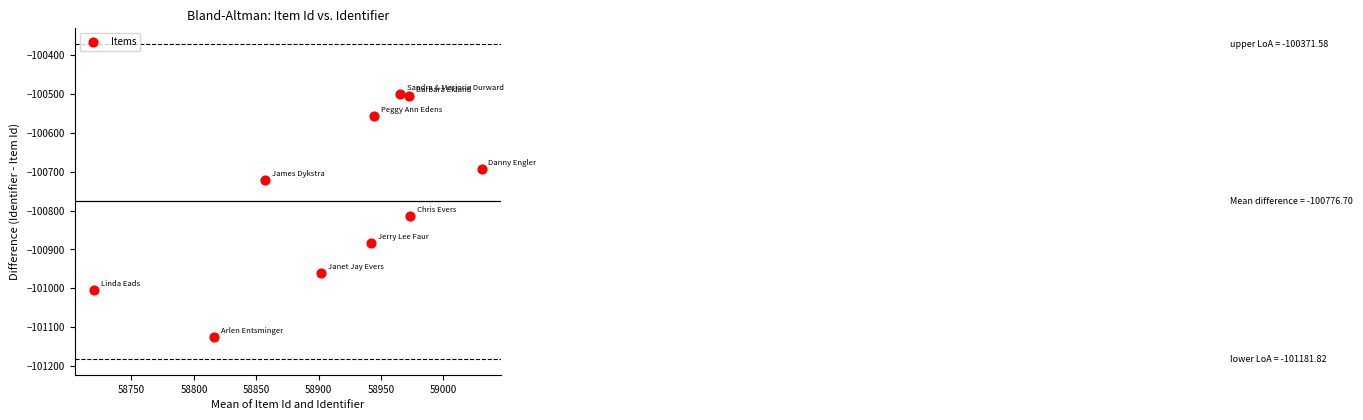

What is the average Y value?

-100777